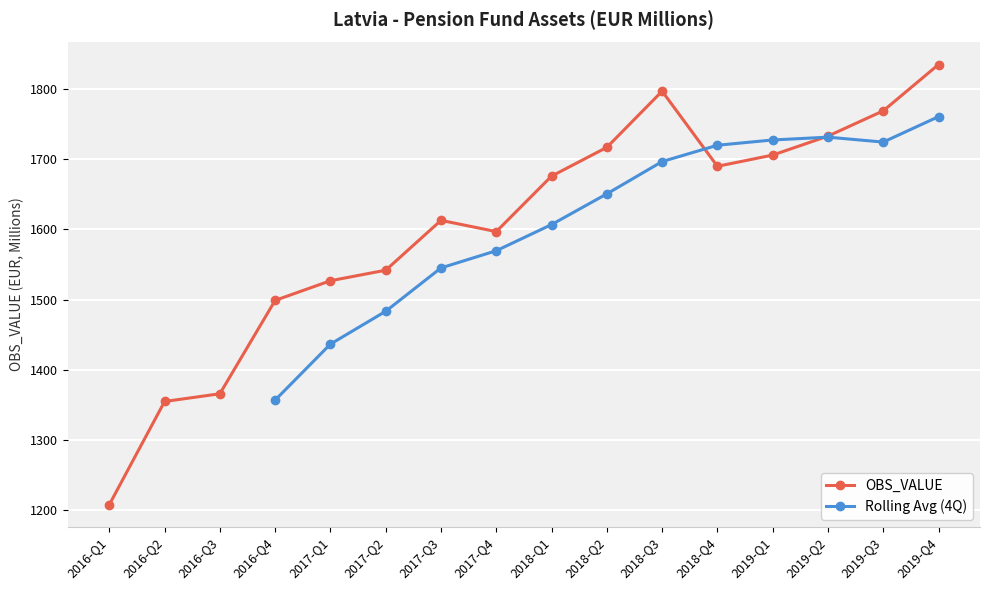

Reading right to left, list all the values displayed in this chart.

1835	1769	1733	1706	1690	1797	1717	1676	1597	1613	1542	1527	1499	1366	1355	1208